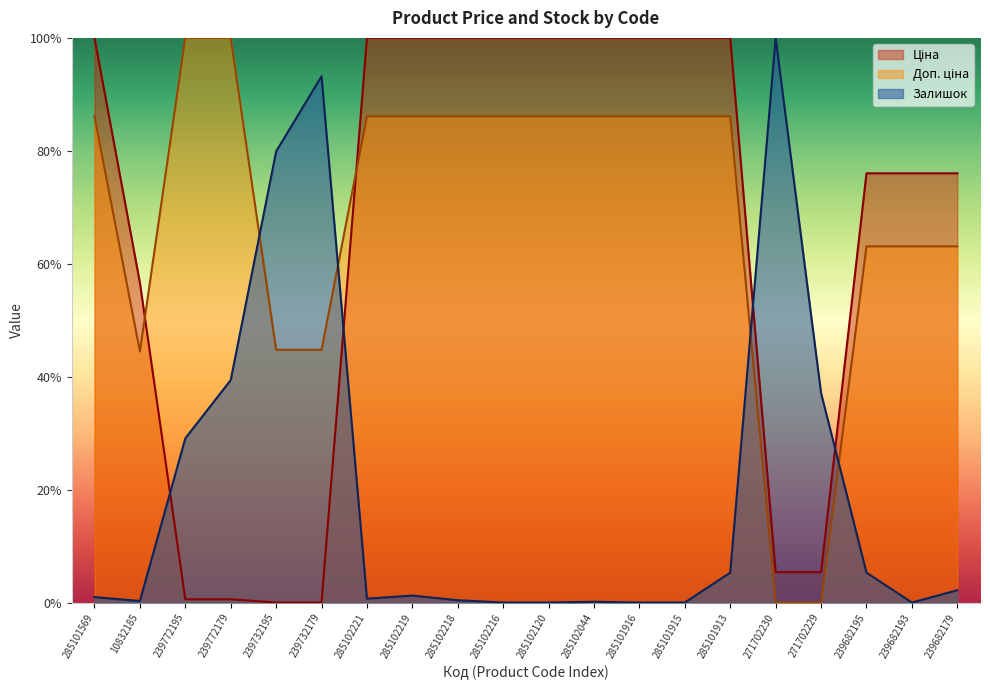

Reading left to right, what are all the values shown in this chart?

Ціна: 285101569=100.0	10832185=56.6	239772195=0.6	239772179=0.6	239732195=0.0	239732179=0.0	285102221=100.0	285102219=100.0	285102218=100.0	285102216=100.0	285102120=100.0	285102044=100.0	285101916=100.0	285101915=100.0	285101913=100.0	271702230=5.4	271702229=5.4	239682195=76.0	239682193=76.0	239682179=76.0
Доп. ціна: 285101569=86.1	10832185=44.5	239772195=100.0	239772179=100.0	239732195=44.8	239732179=44.8	285102221=86.1	285102219=86.1	285102218=86.1	285102216=86.1	285102120=86.1	285102044=86.1	285101916=86.1	285101915=86.1	285101913=86.1	271702230=0.0	271702229=0.0	239682195=63.1	239682193=63.1	239682179=63.1
Залишок: 285101569=1.0	10832185=0.3	239772195=29.1	239772179=39.4	239732195=79.9	239732179=93.2	285102221=0.7	285102219=1.2	285102218=0.4	285102216=0.0	285102120=0.0	285102044=0.1	285101916=0.0	285101915=0.0	285101913=5.3	271702230=100.0	271702229=37.1	239682195=5.3	239682193=0.0	239682179=2.2